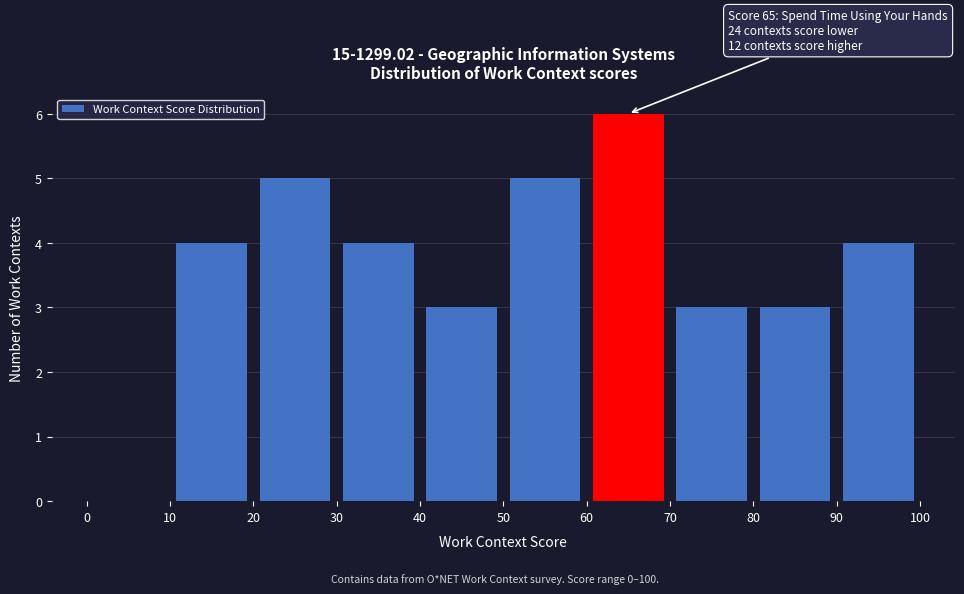

Which range on the x-axis has the tallest bar?

60 to 70